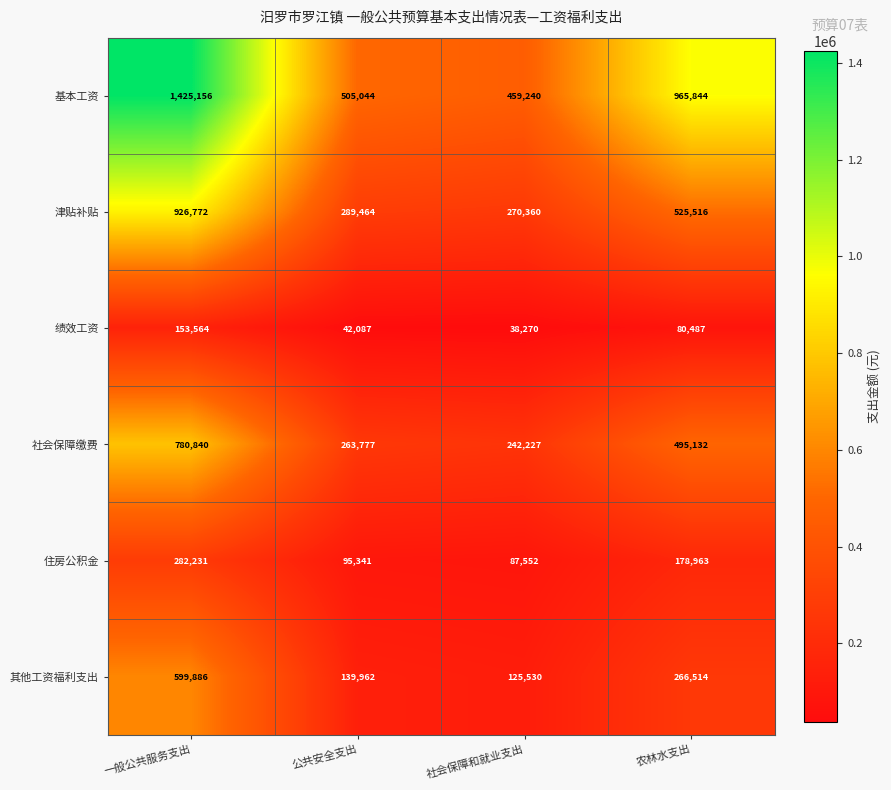

At which label is 其他工资福利支出 closest to 362708?

农林水支出